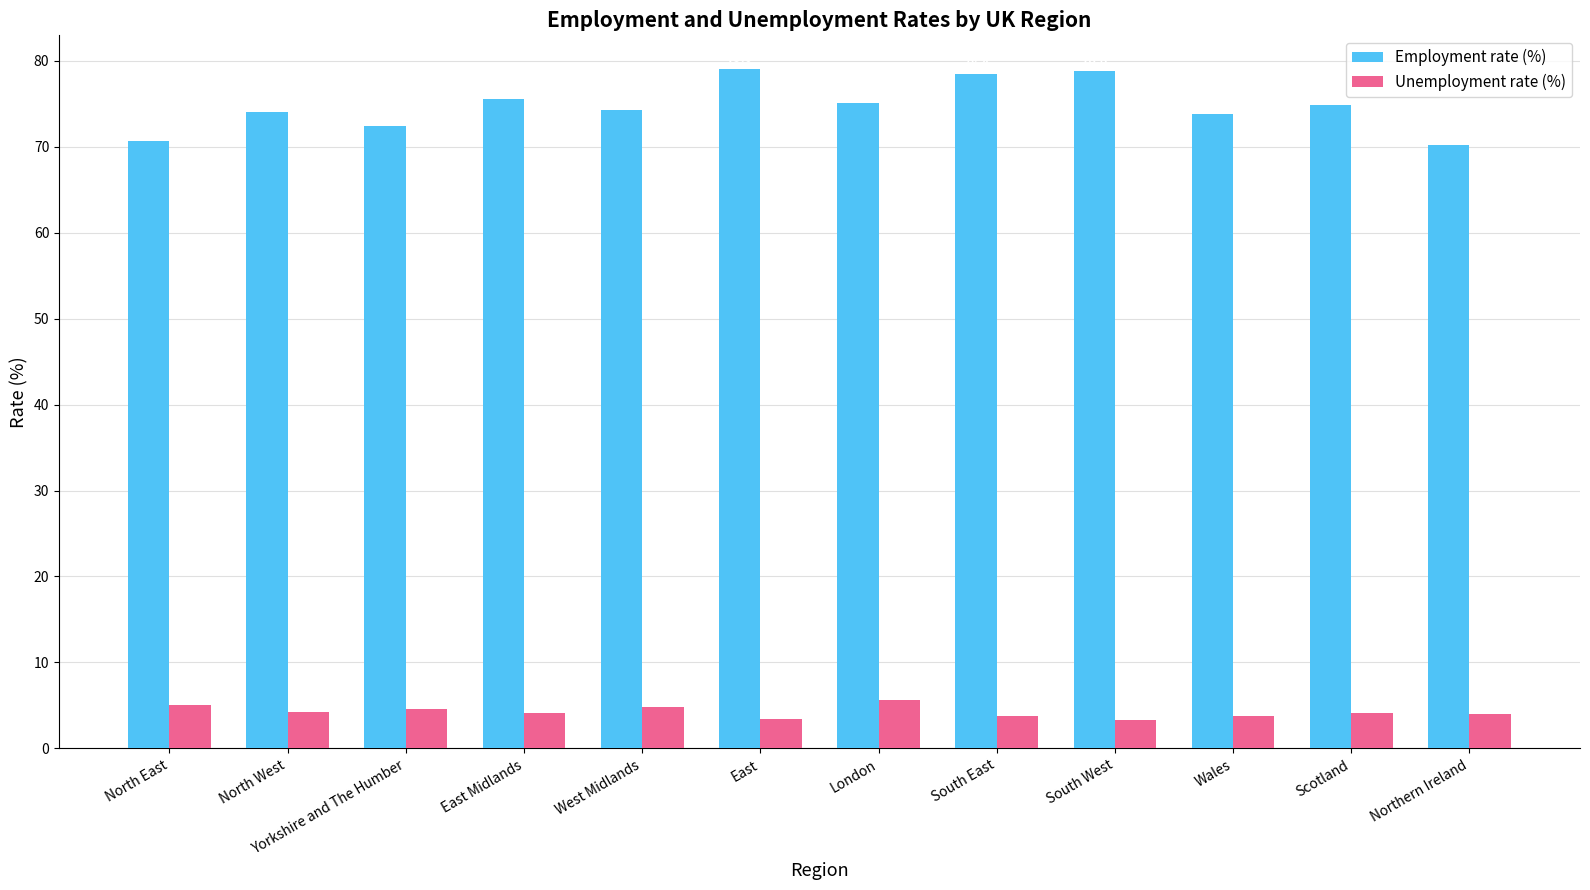

How many bars are there in each group?

2